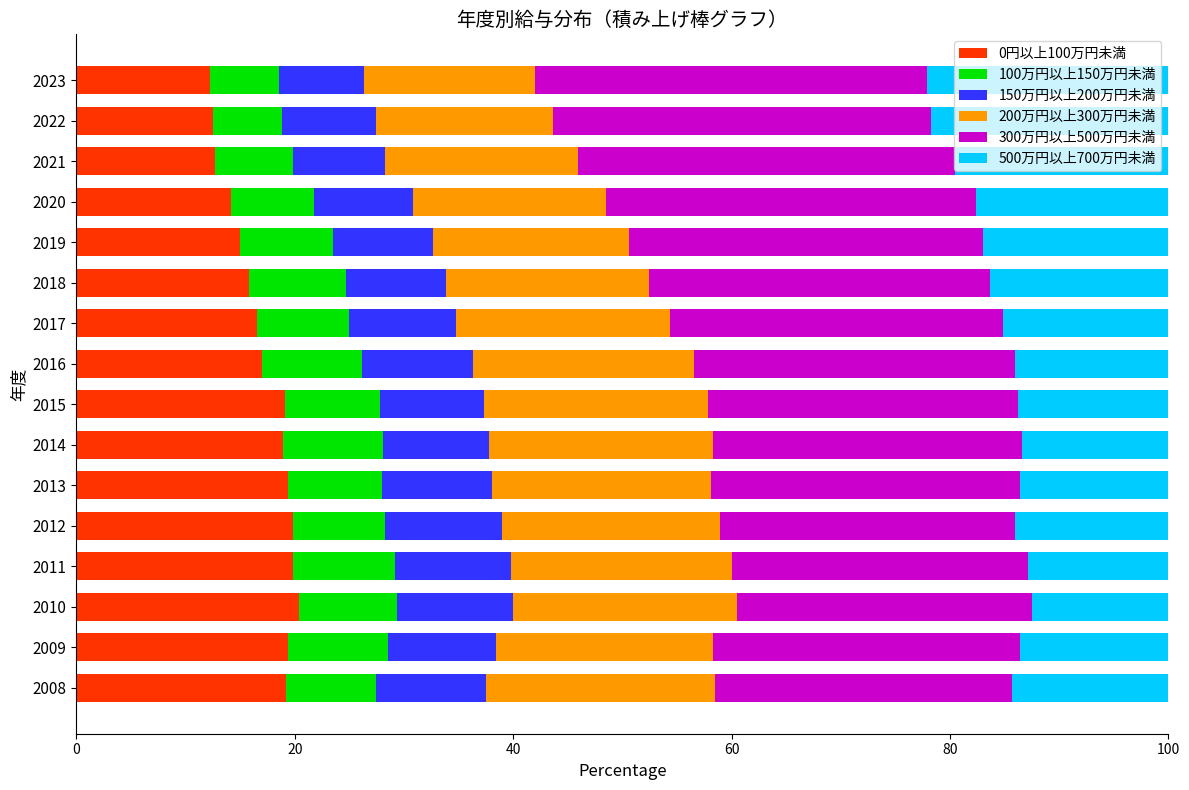

What is the average value of the 0円以上100万円未満 series?

17.0